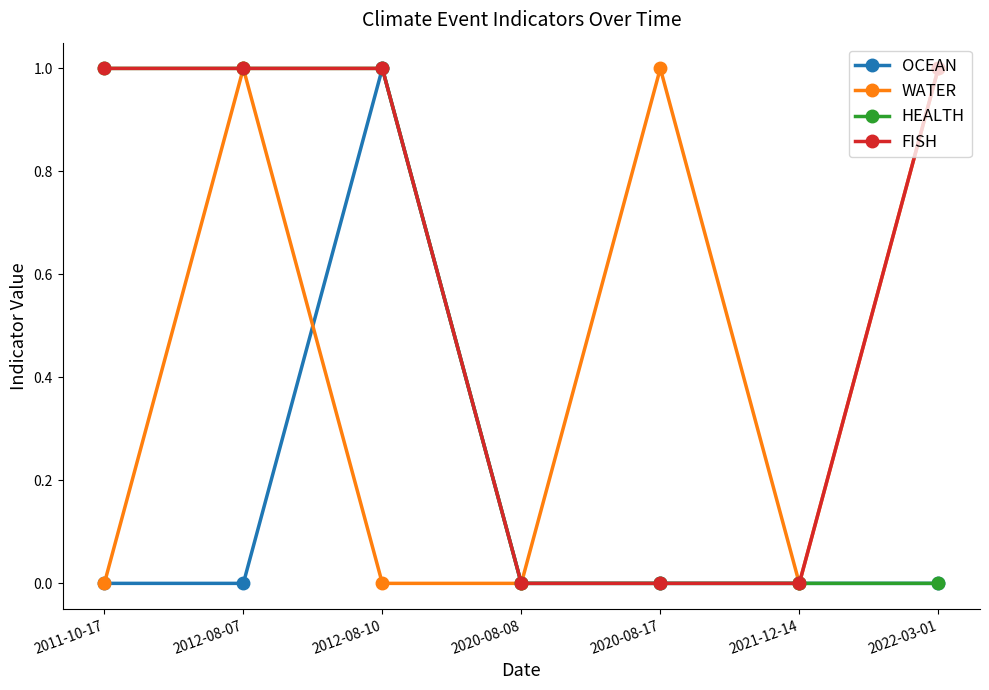

The HEALTH series shows 1 at 2011-10-17. True or false?

True